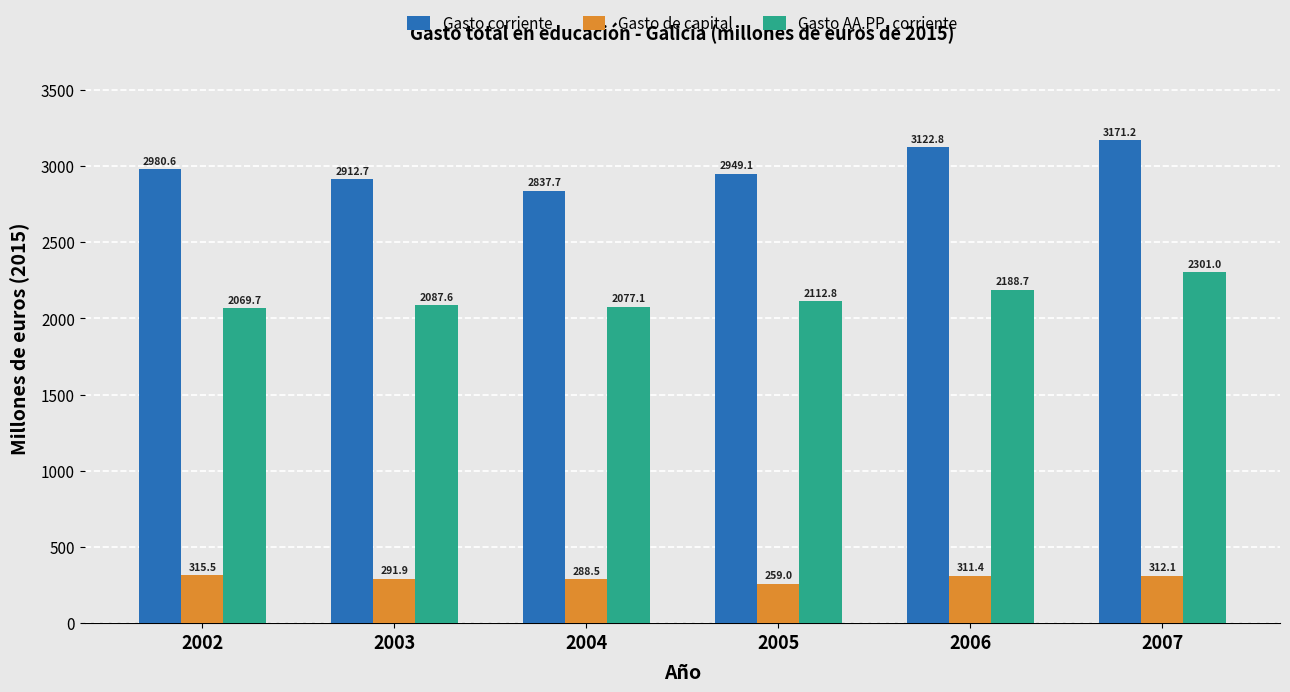

What is the greatest value displayed?

3171.2